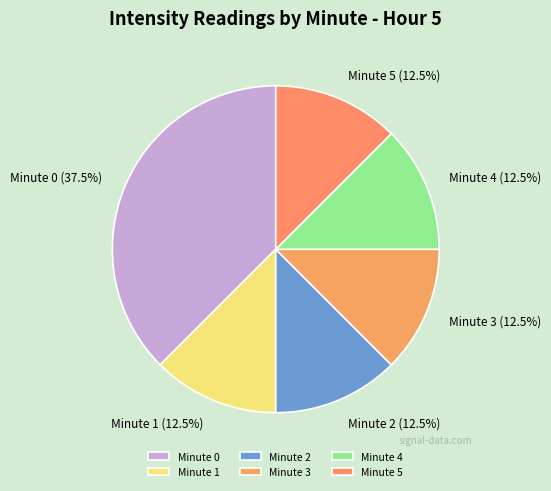

Between Minute 1 and Minute 0, which is larger?

Minute 0